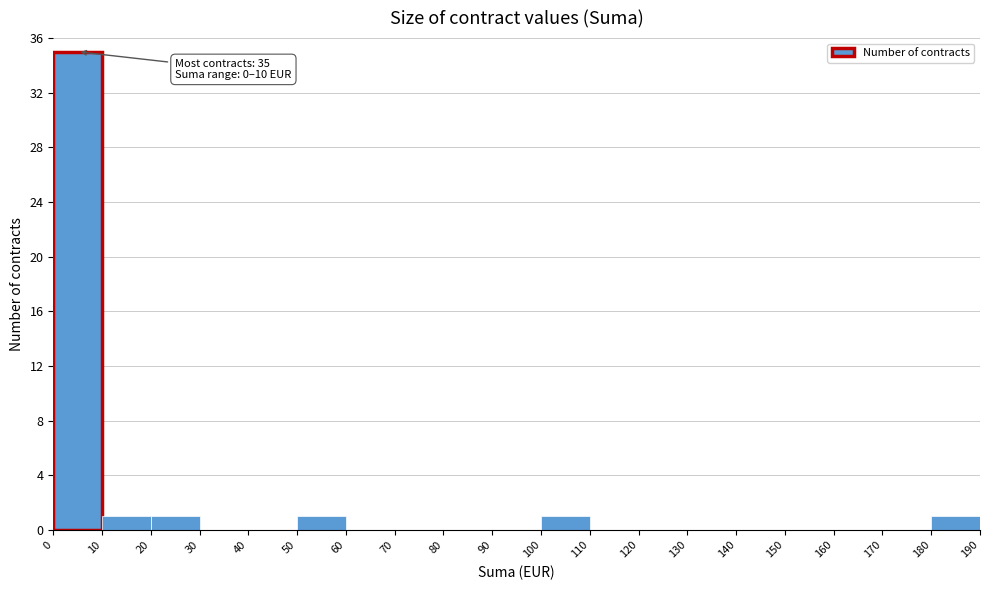

Over which range of the x-axis is the bar tallest?

0 to 10